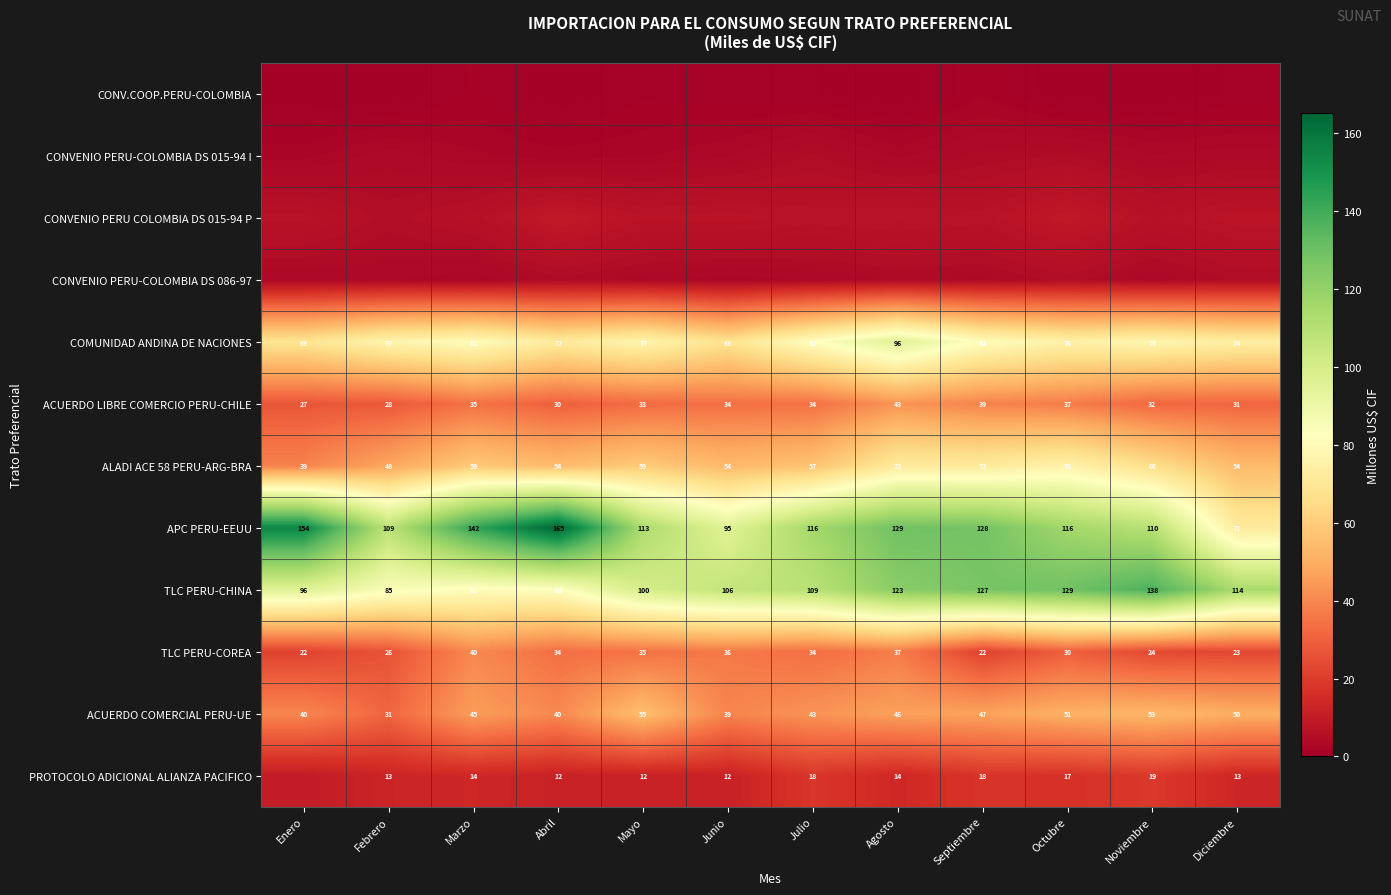

Is the value of APC PERU-EEUU at Septiembre greater than the value of ACUERDO LIBRE COMERCIO PERU-CHILE at Noviembre?

Yes